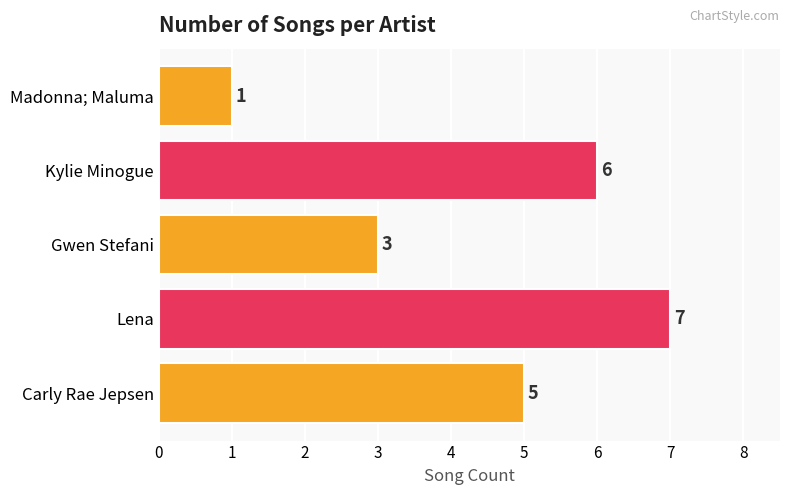

Reading top to bottom, what are all the values shown in this chart?

1	6	3	7	5